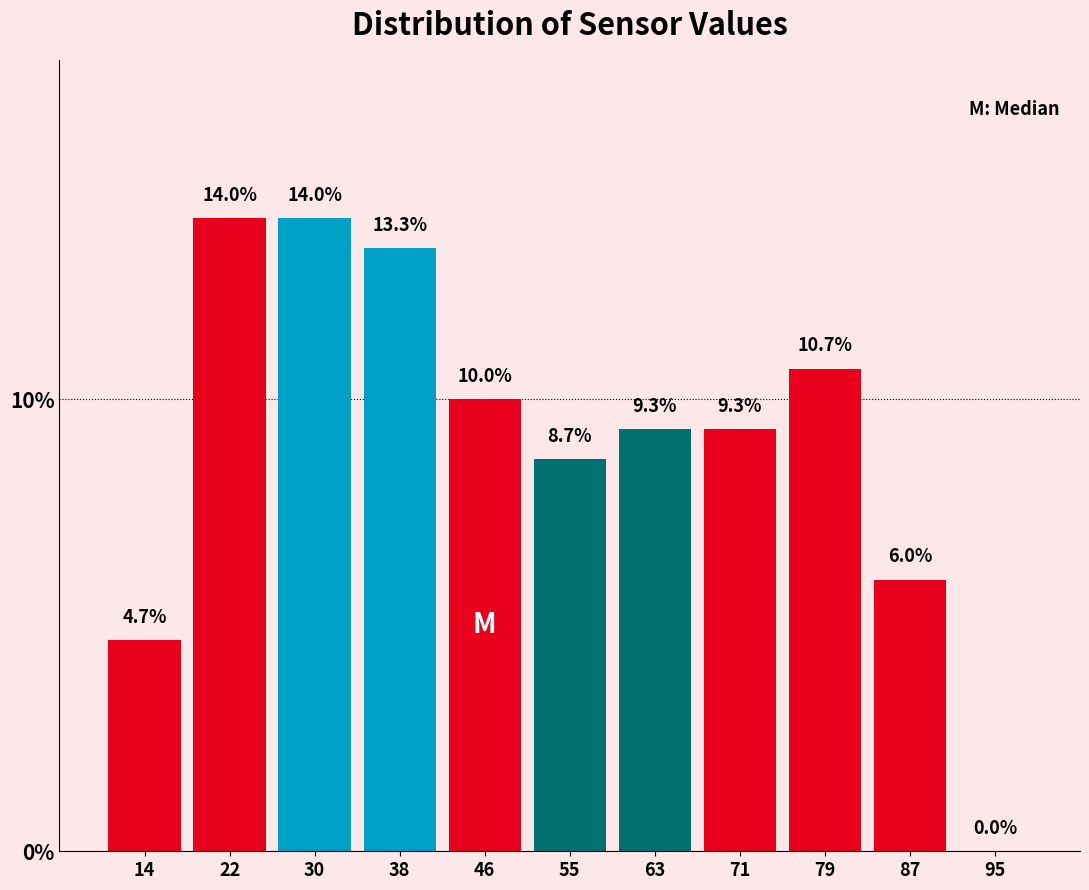

Reading left to right, list every bar in this chart as the range it spans on the x-axis followed by its height. The bar edges are not printed on the chart, so give them approximately, as read against the axis.

10 to 18: 4.7
18 to 26: 14.0
26 to 35: 14.0
35 to 43: 13.3
43 to 51: 10.0
51 to 59: 8.7
59 to 67: 9.3
67 to 75: 9.3
75 to 84: 10.7
84 to 92: 6.0
92 to 100: 0.0